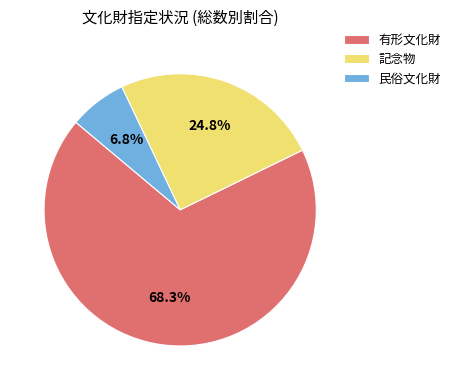

Does 有形文化財 account for over 50% of the chart?

Yes